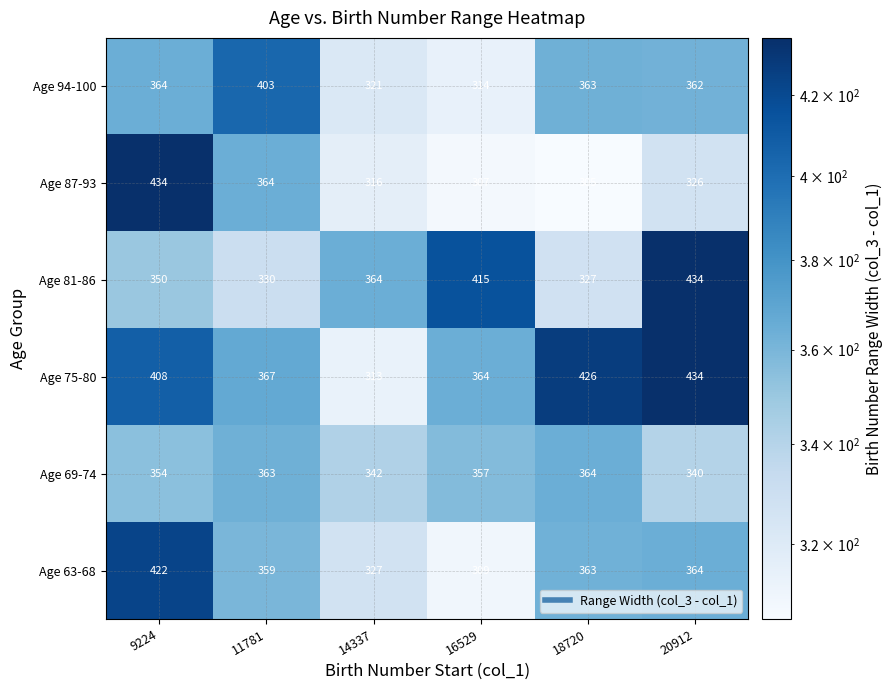

Which label corresponds to the smallest value in the chart?

18720